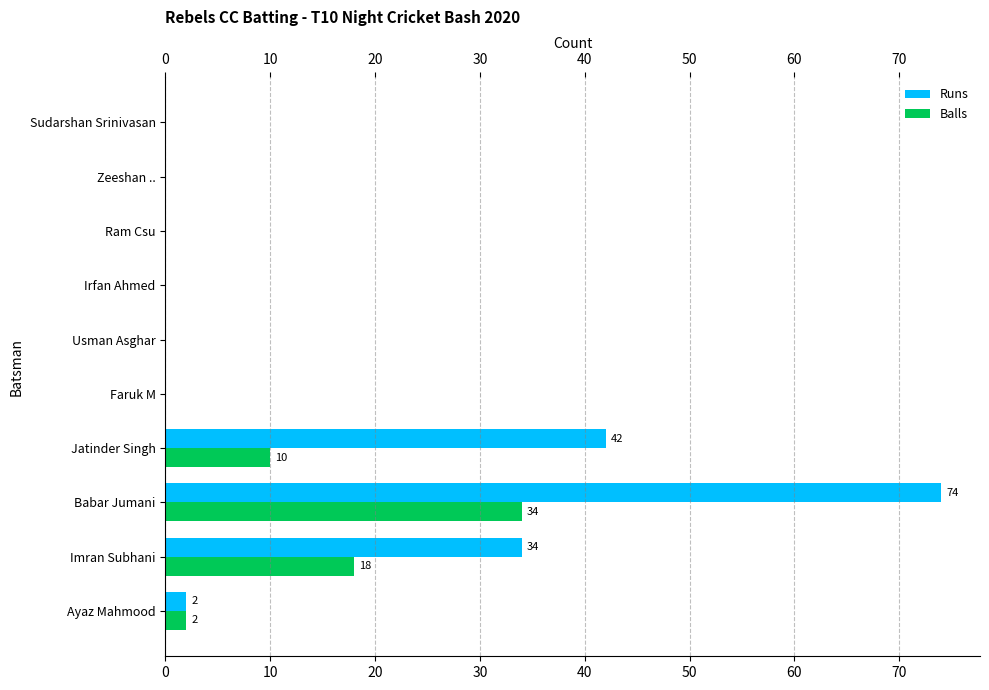

What are all the series names shown in the legend?

Runs, Balls